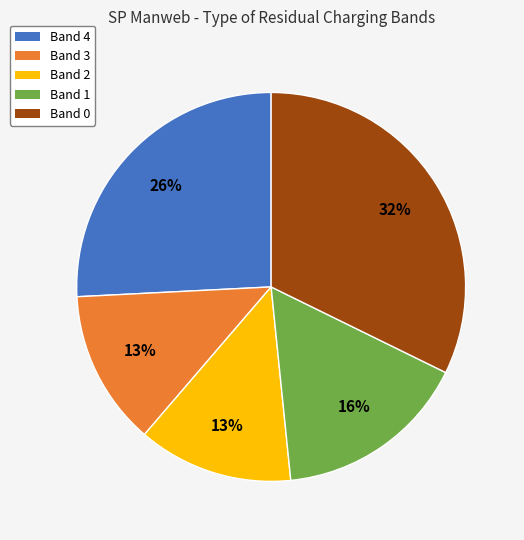

What is the ratio of the value at Band 1 to the value at Band 0?

0.5